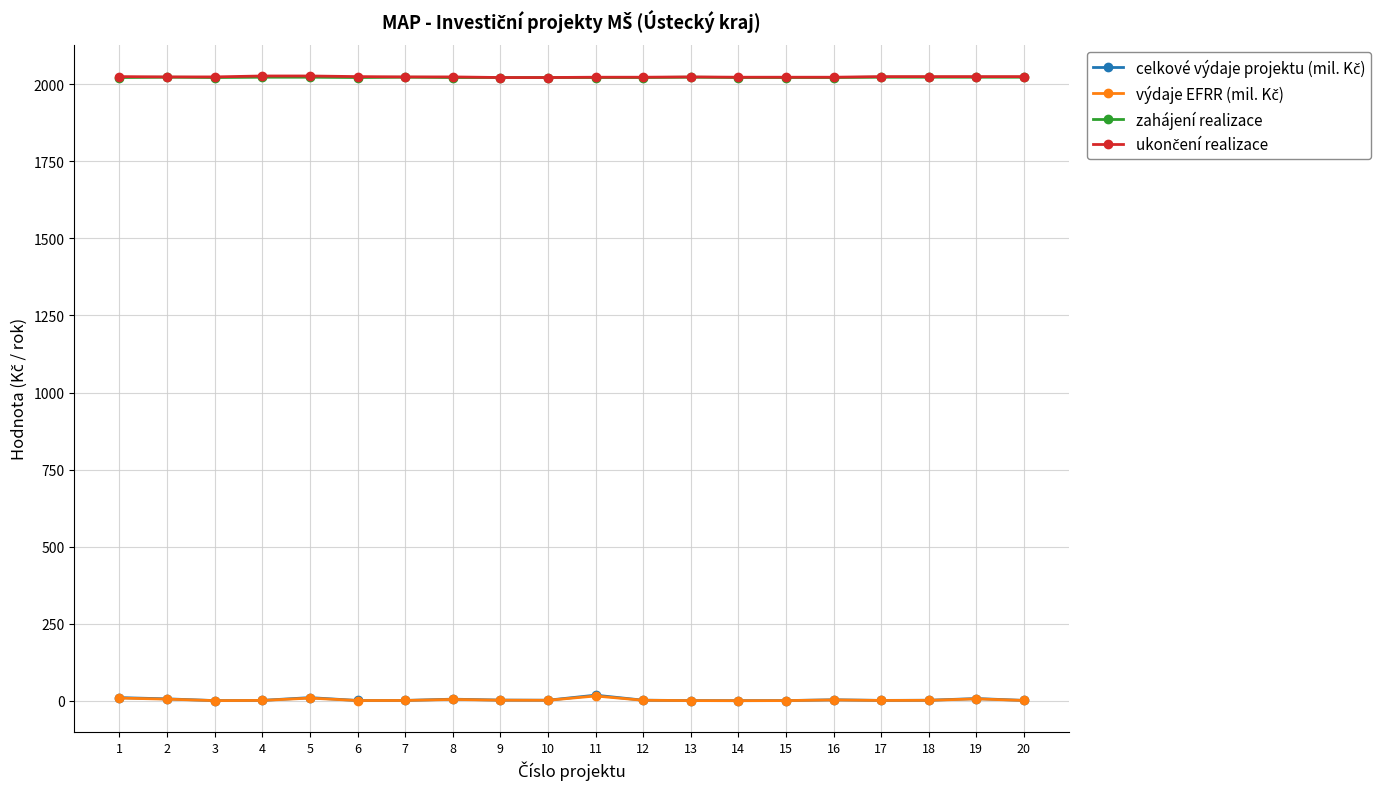

What is the maximum value shown in the chart?

2027.0